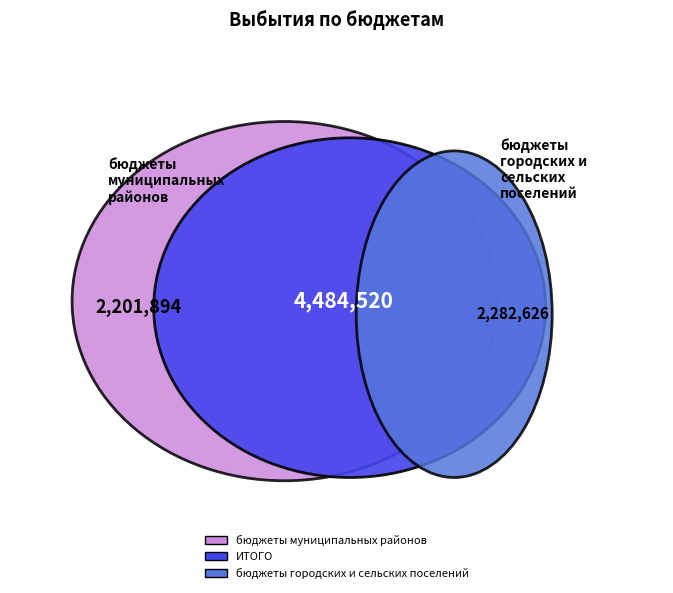

Rank the categories by value from highest to lowest.

ИТОГО, бюджеты городских и сельских поселений, бюджеты муниципальных районов